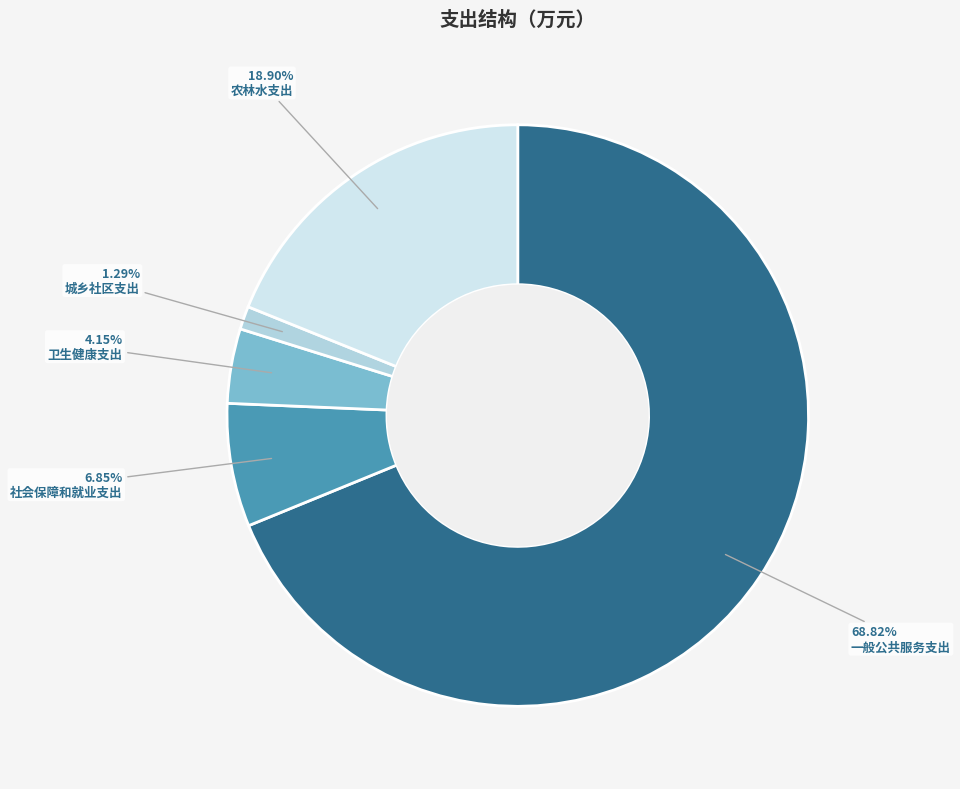

Which category has the smallest portion of the pie?

城乡社区支出